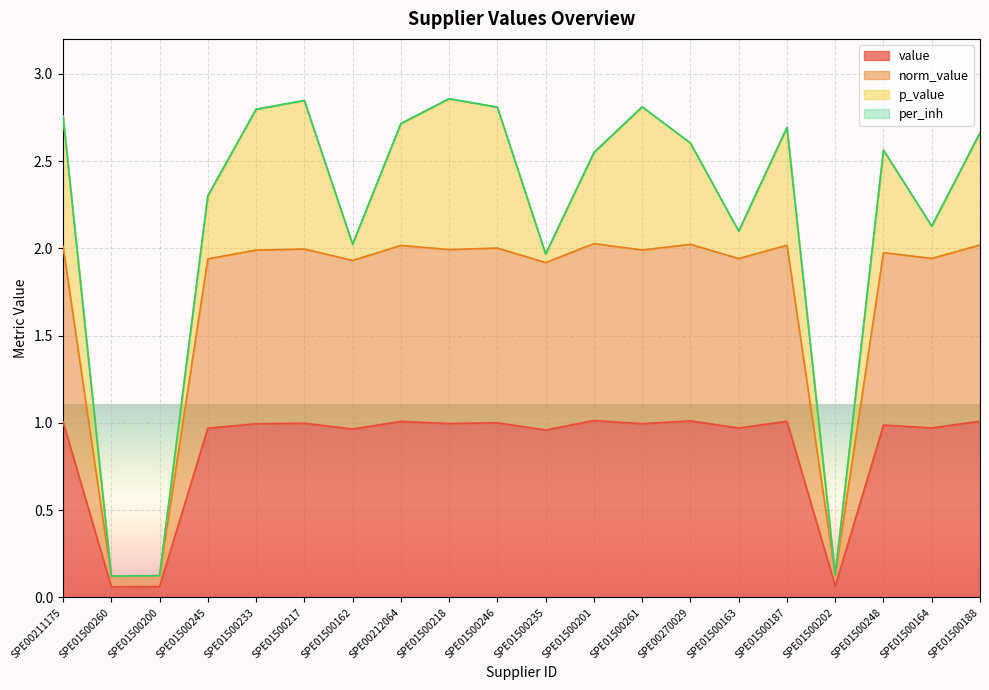

The value series shows 0.3 at SPE00212064. True or false?

False